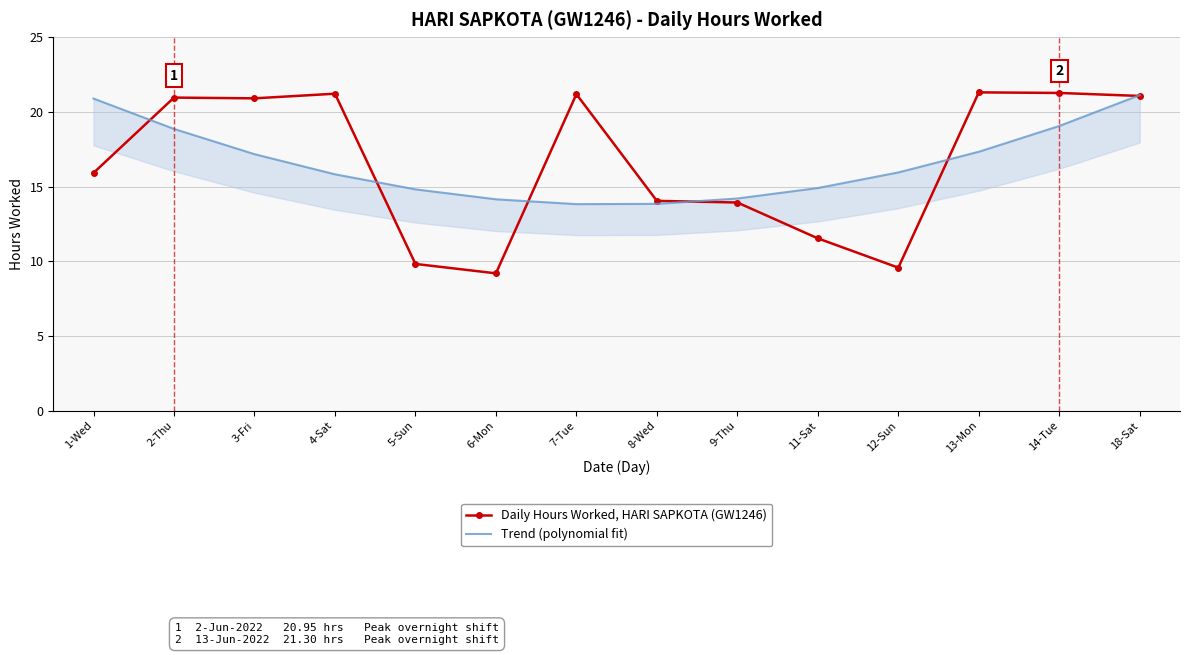

True or false: Daily Hours Worked, HARI SAPKOTA (GW1246) has a value of 11.5 at 11-Sat.

True